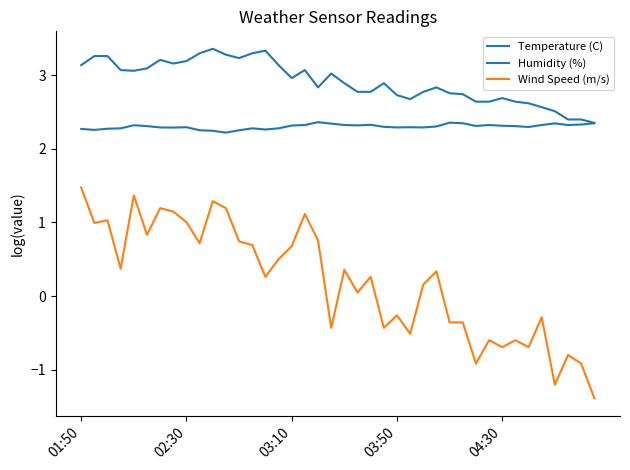

How many interior local peaks does the Temperature (C) series have?

9